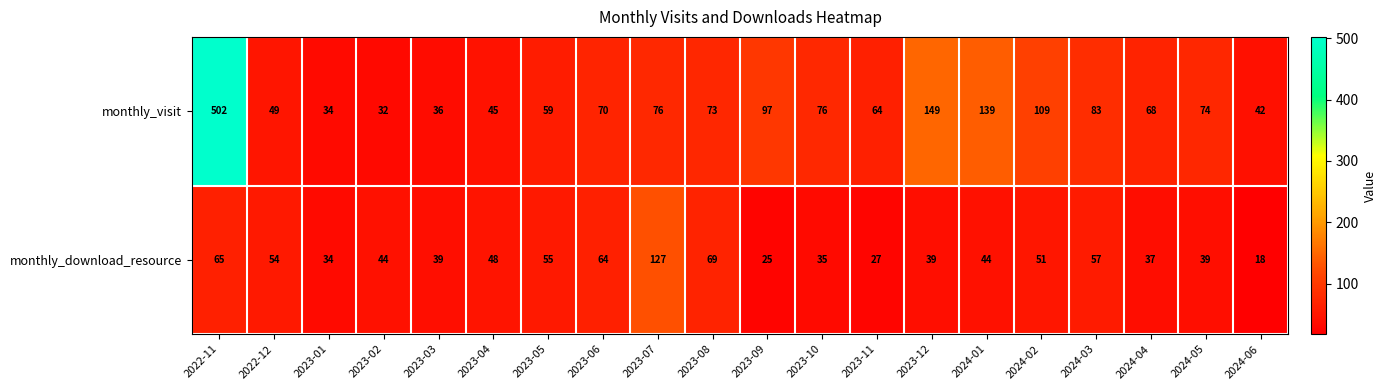

At which category is the sum across all series the highest?

2022-11